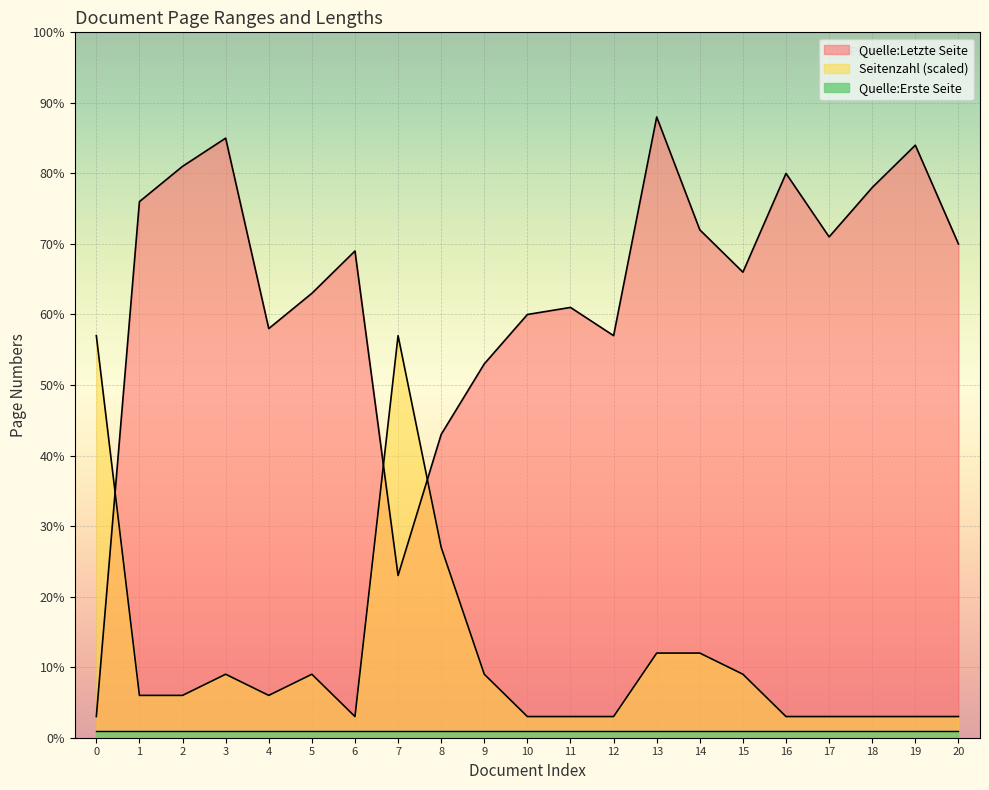

Which series has the widest spread of values?

Quelle:Letzte Seite